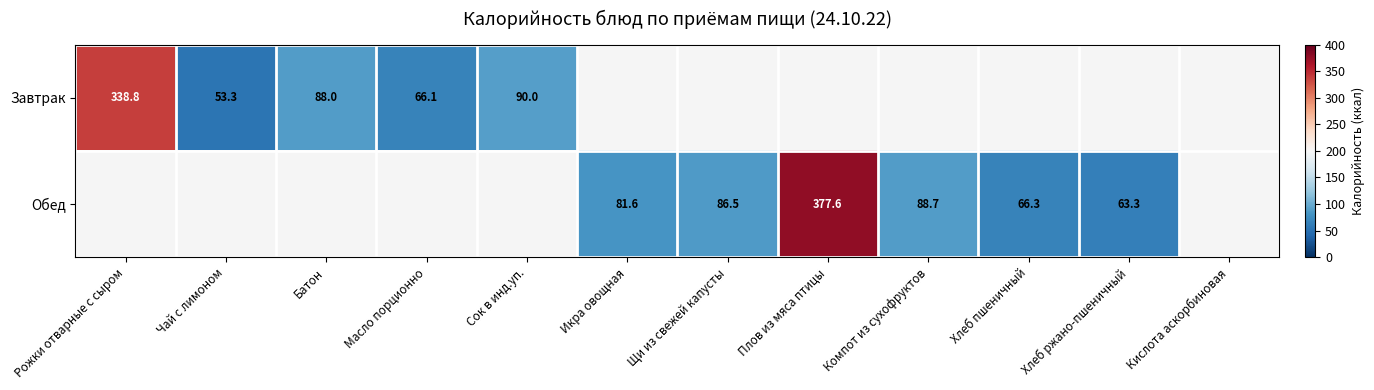

The Завтрак series shows 37.9 at Масло порционно. True or false?

False